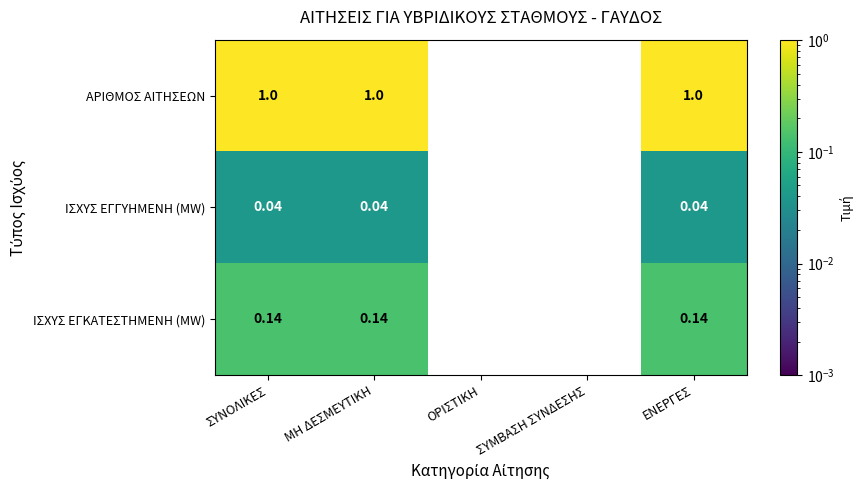

What is the total value across all series at ΜΗ ΔΕΣΜΕΥΤΙΚΗ?

1.2